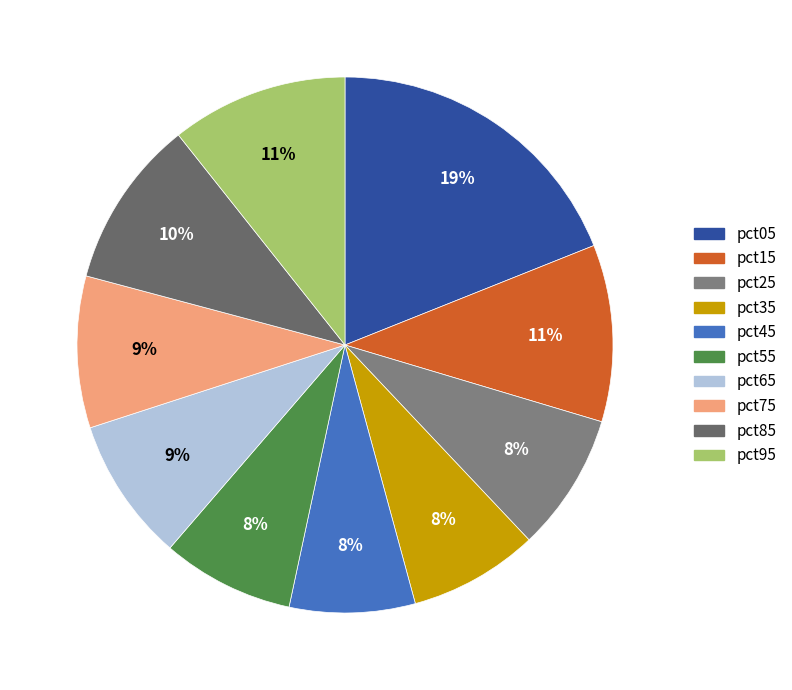

Count the number of slices in the pie.

10